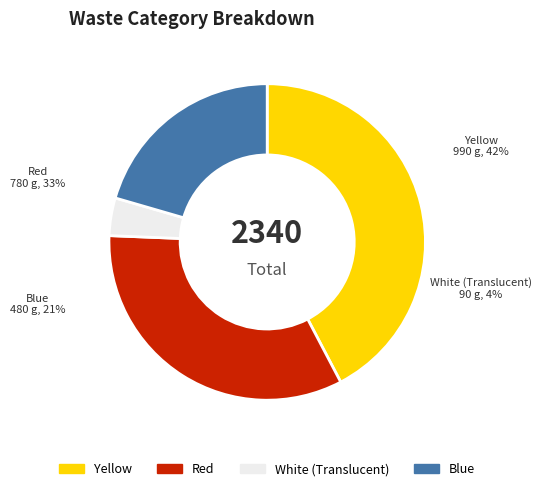

Is it true that Yellow is 42% of the pie?

True